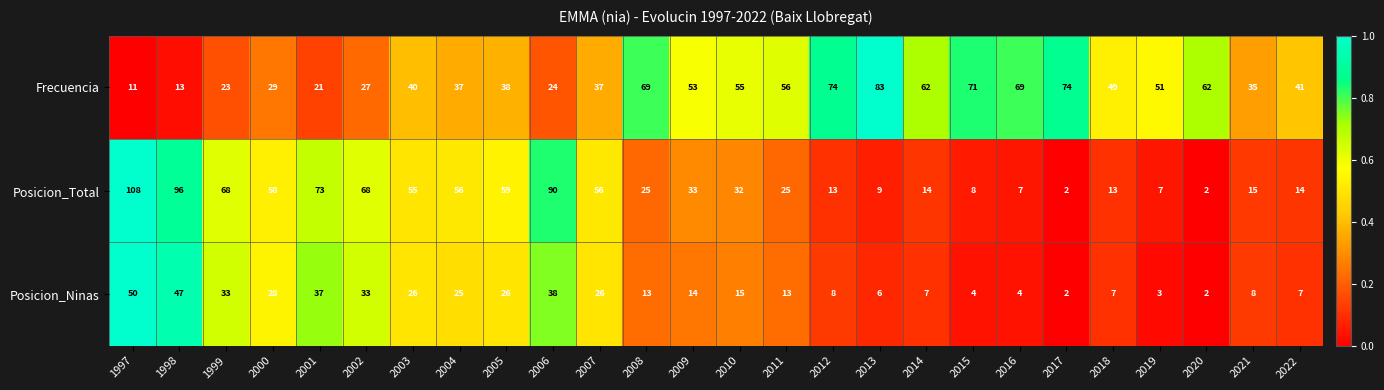

List the series in order of their peak value, lowest first.

Posicion_Ninas, Frecuencia, Posicion_Total